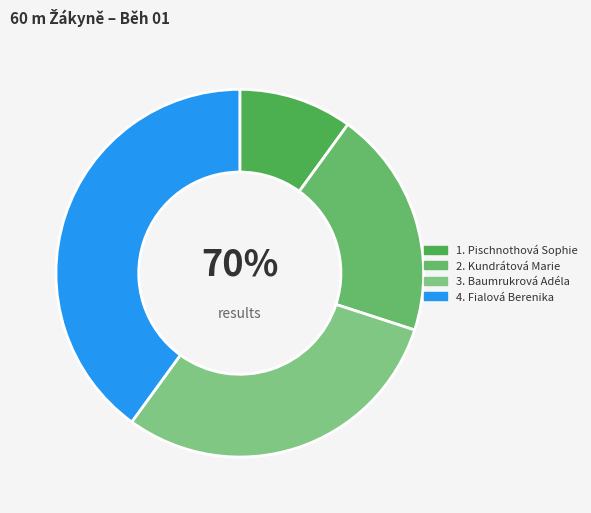

Which category has the smallest portion of the pie?

Pischnothová Sophie